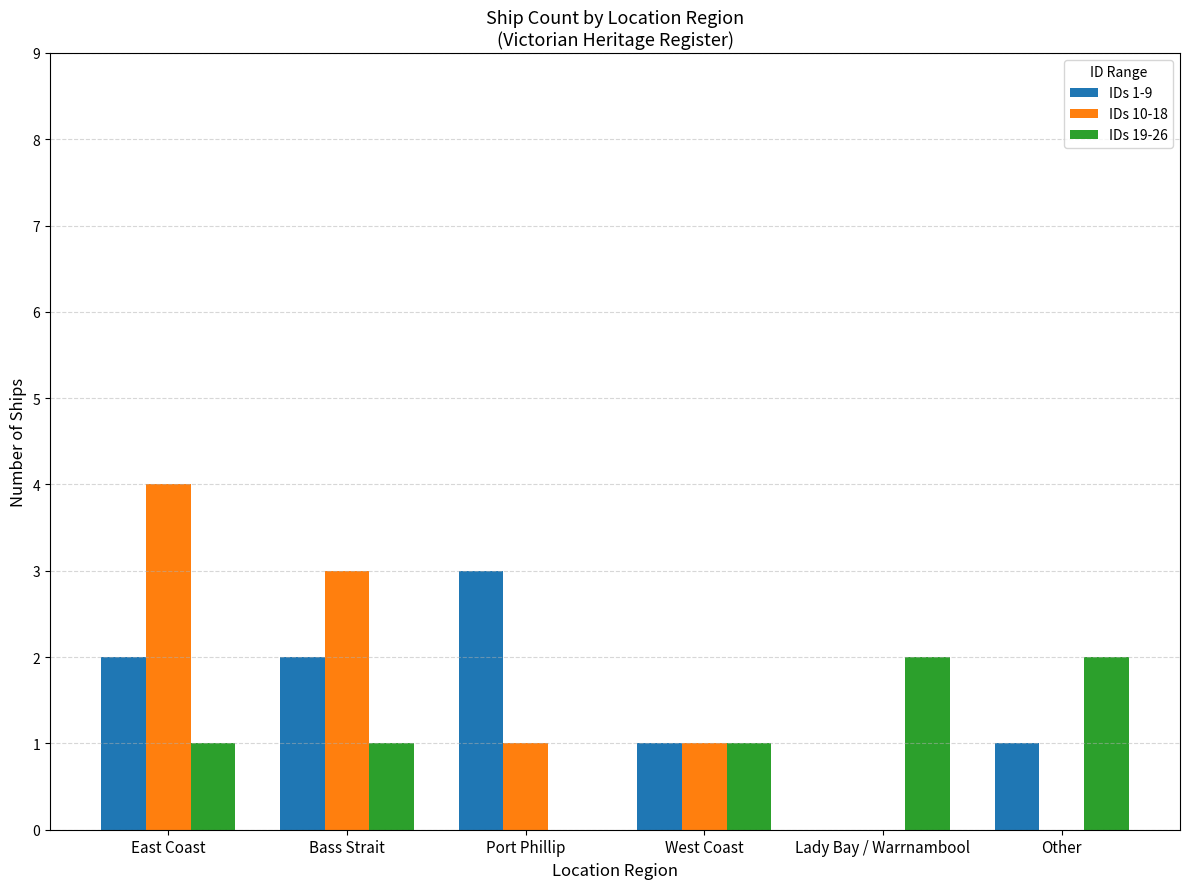

What is the difference between the IDs 10-18 values at Bass Strait and West Coast?

2